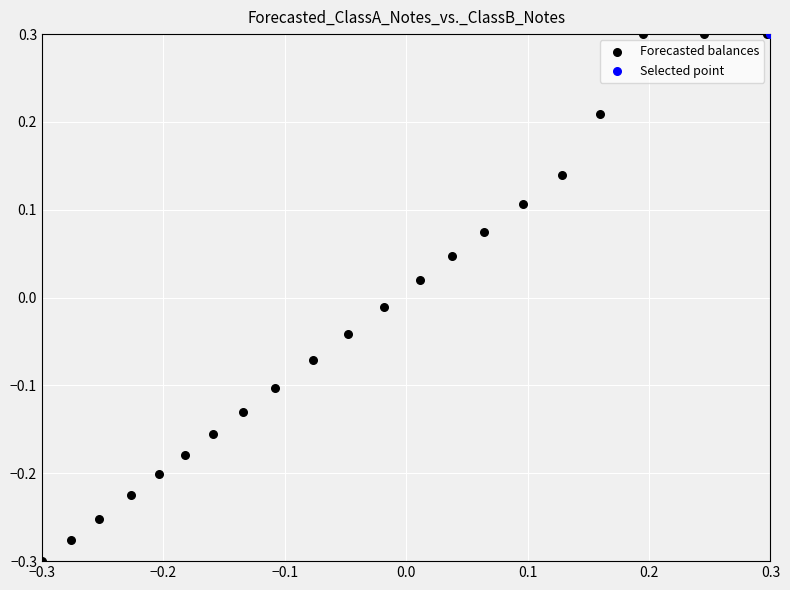

What are all the series names shown in the legend?

Forecasted balances, Selected point